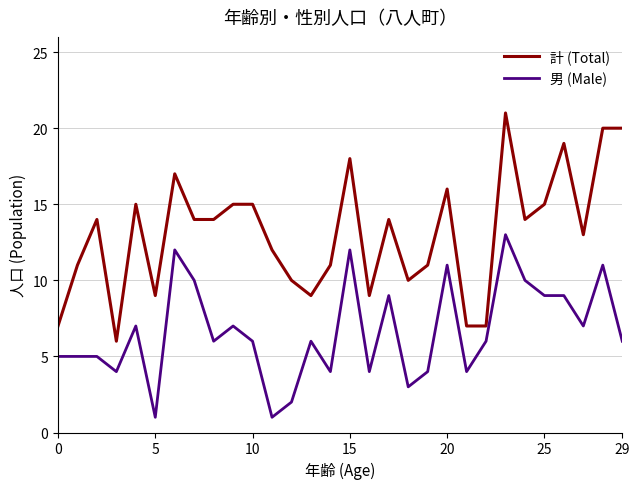

What is the difference between the maximum and minimum values in the 男 (Male) series?

12